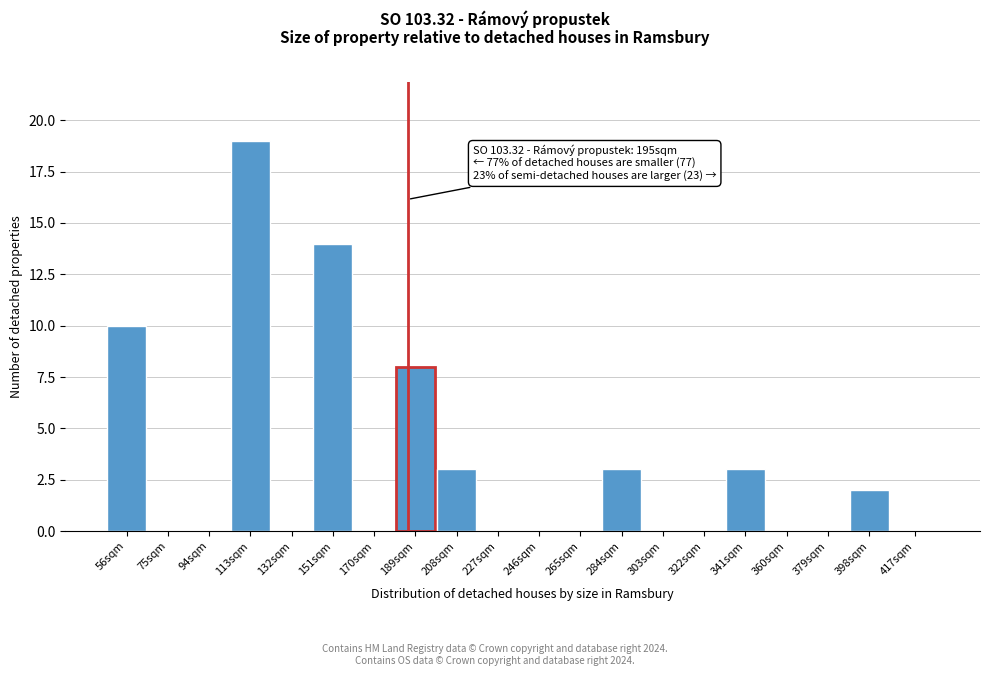

Reading left to right, list all the values displayed in this chart.

56sqm=10	75sqm=0	94sqm=0	113sqm=19	132sqm=0	151sqm=14	170sqm=0	189sqm=8	208sqm=3	227sqm=0	246sqm=0	265sqm=0	284sqm=3	303sqm=0	322sqm=0	341sqm=3	360sqm=0	379sqm=0	398sqm=2	417sqm=0